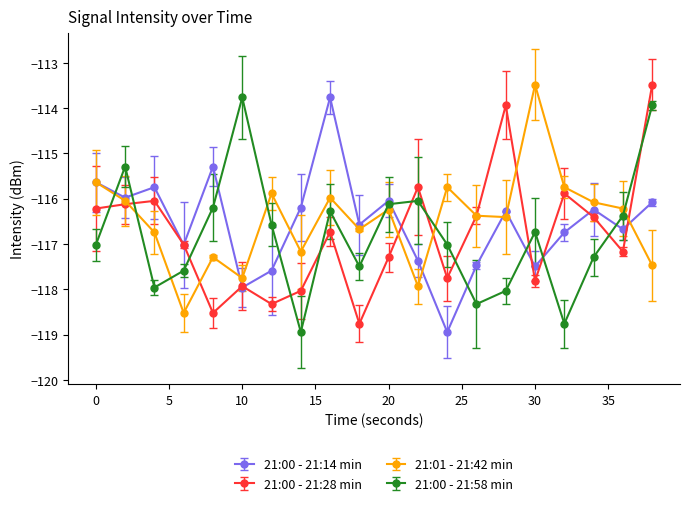

What is the maximum value shown in the chart?

-113.5